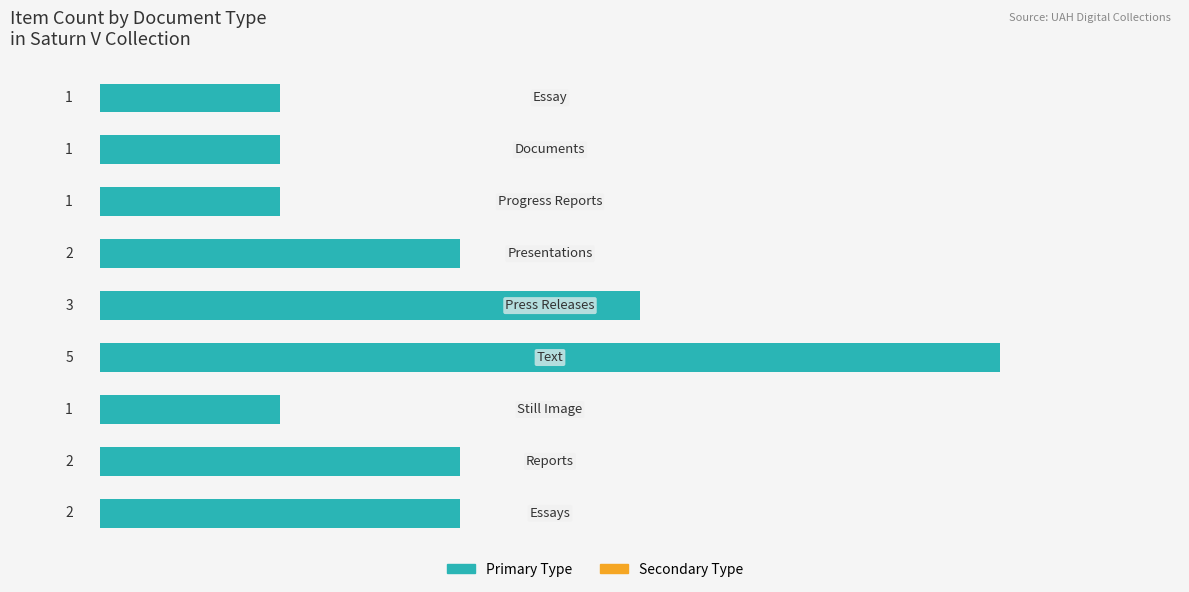

How many values are between 1 and 2?

7